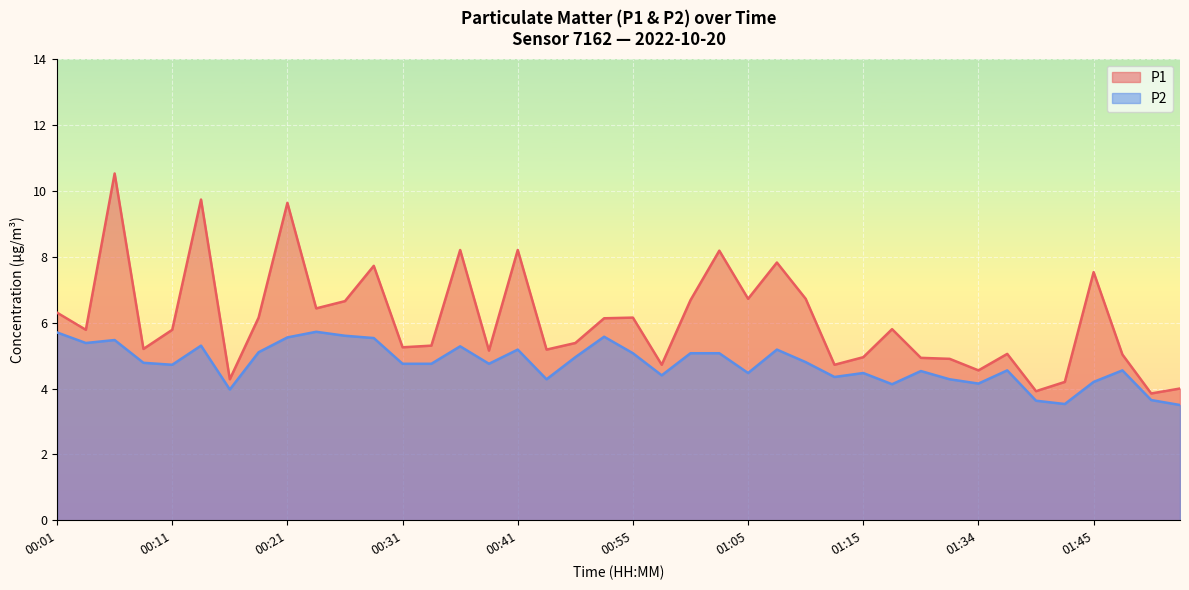

Reading left to right, what are all the values shown in this chart?

P1: 6.3	5.8	10.5	5.2	5.8	9.7	4.3	6.2	9.6	6.4	6.7	7.7	5.2	5.3	8.2	5.2	8.2	5.2	5.4	6.1	6.2	4.7	6.7	8.2	6.7	7.8	6.7	4.7	5.0	5.8	4.9	4.9	4.5	5.0	3.9	4.2	7.5	5.0	3.9	4.0
P2: 5.7	5.4	5.5	4.8	4.7	5.3	4.0	5.1	5.5	5.7	5.6	5.5	4.8	4.8	5.3	4.8	5.2	4.3	5.0	5.6	5.1	4.4	5.1	5.1	4.5	5.2	4.8	4.3	4.5	4.1	4.5	4.3	4.2	4.5	3.6	3.5	4.2	4.5	3.6	3.5